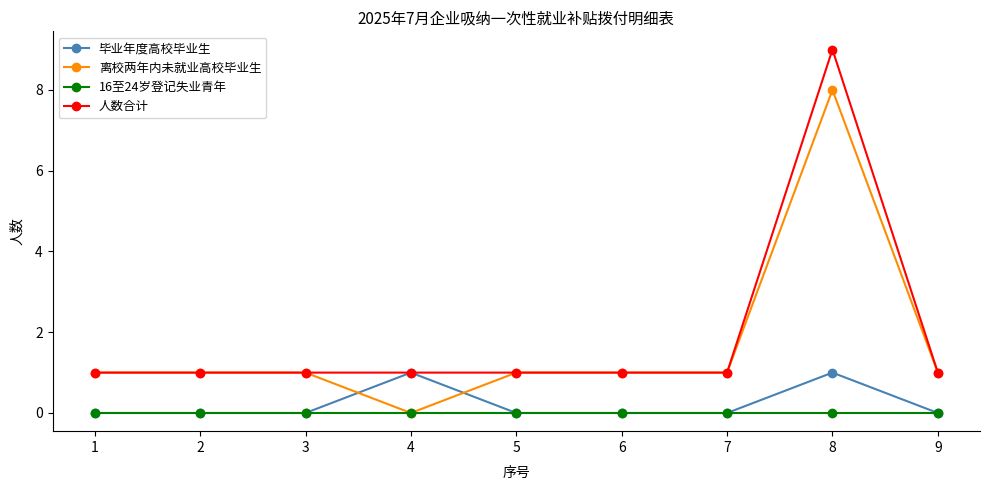

How many values in 离校两年内未就业高校毕业生 are above zero?

8